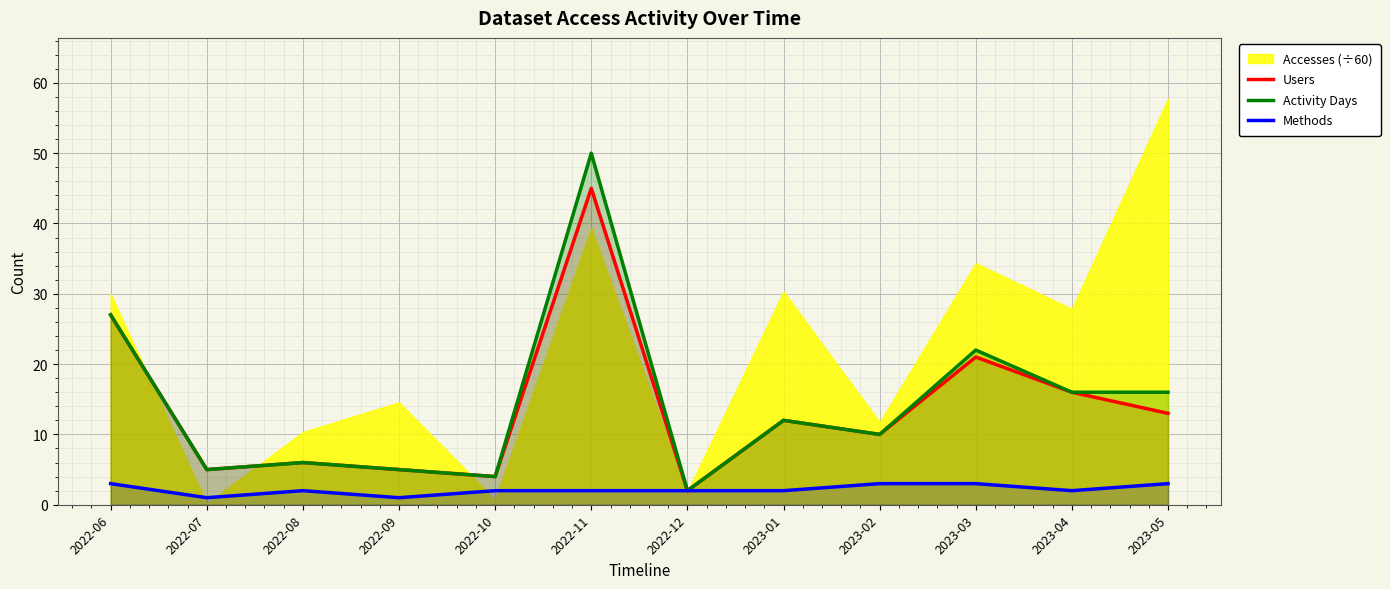

The value of Users at 2023-05 is 4. True or false?

False